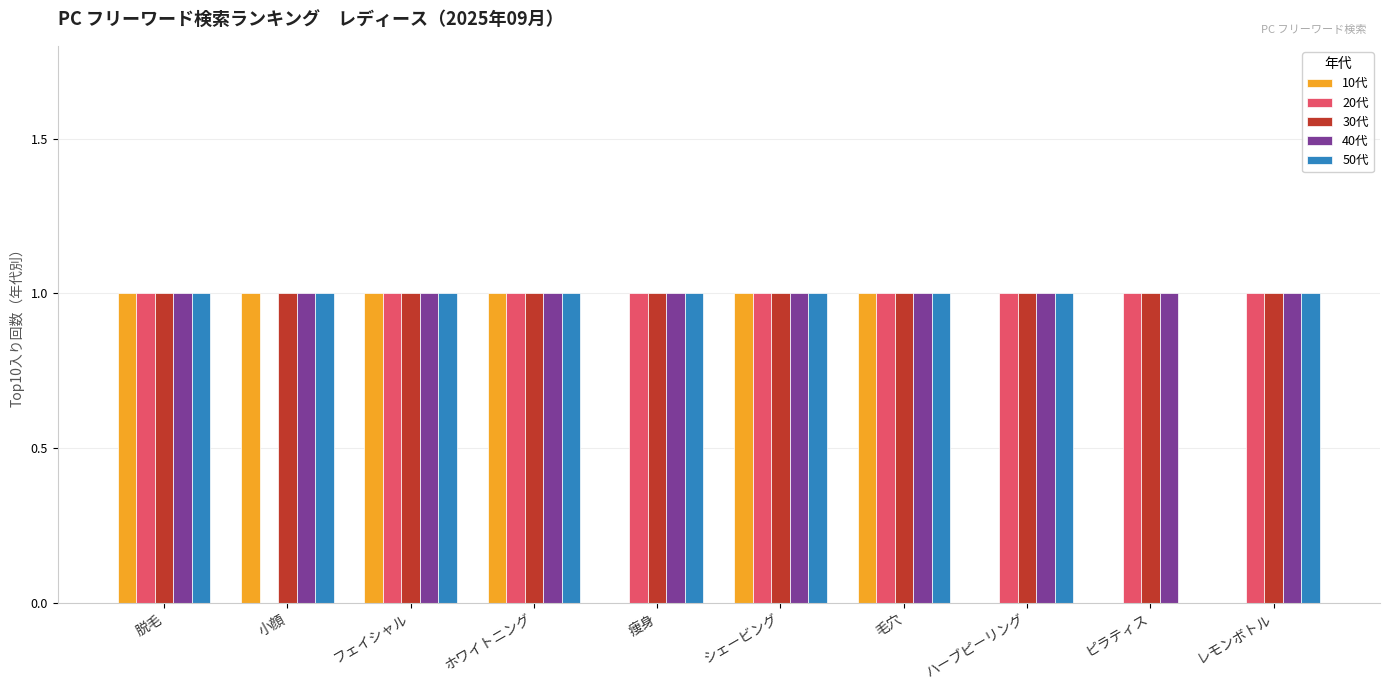

Reading right to left, list all the values displayed in this chart.

10代: 0	0	0	1	1	0	1	1	1	1
20代: 1	1	1	1	1	1	1	1	0	1
30代: 1	1	1	1	1	1	1	1	1	1
40代: 1	1	1	1	1	1	1	1	1	1
50代: 1	0	1	1	1	1	1	1	1	1